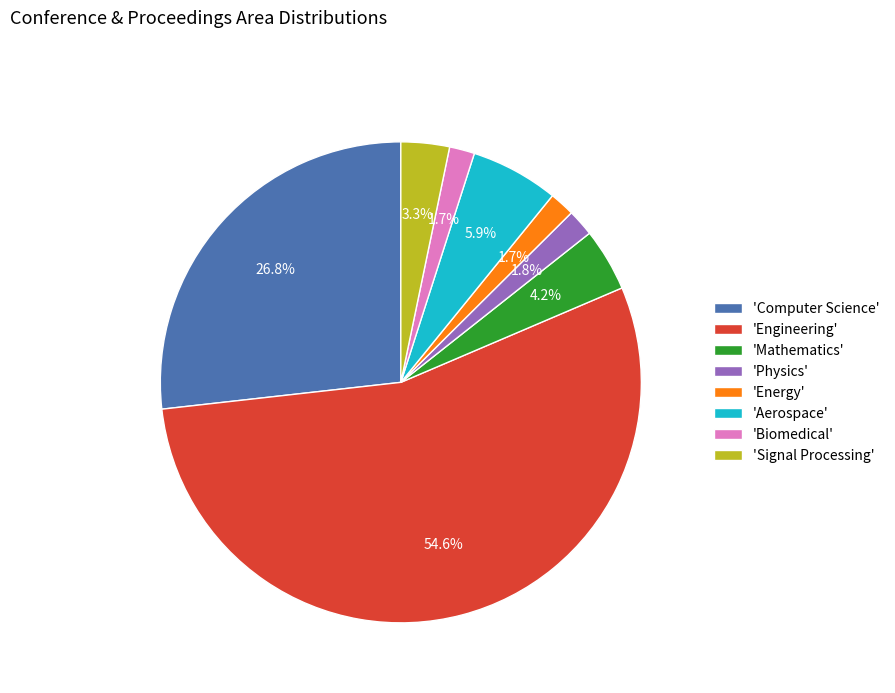

Do 'Mathematics' and 'Signal Processing' together represent more than half of the pie?

No